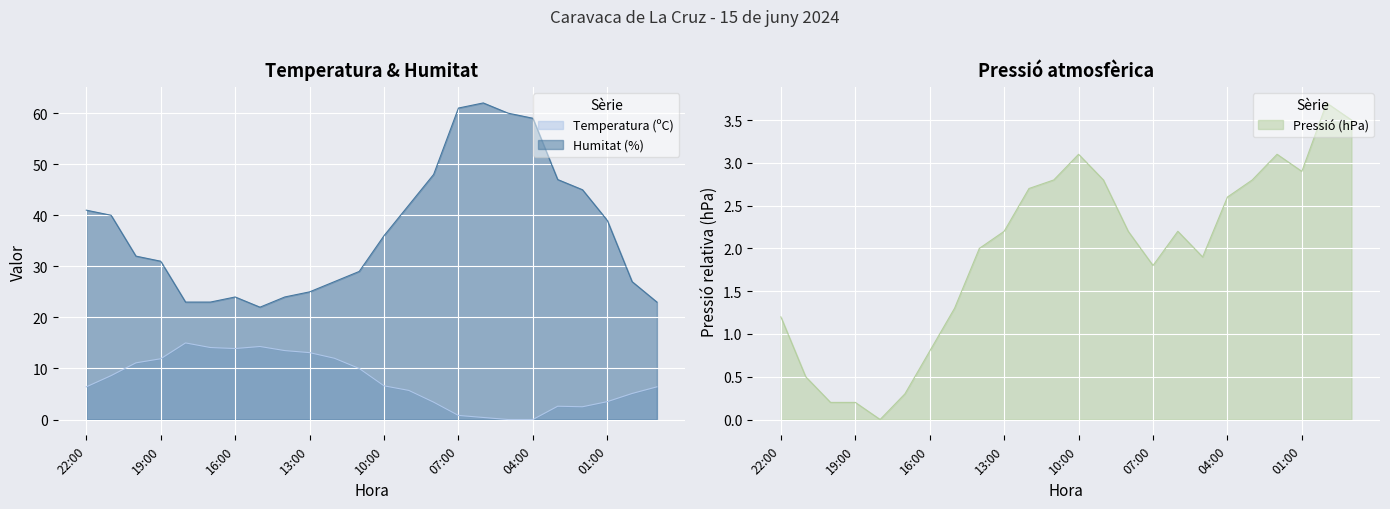

What is the sum of all Temperatura (ºC) values?

180.9